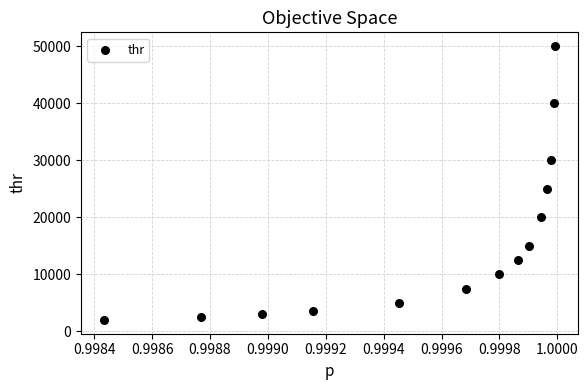

What is the range of Y values (max minus min)?

48000